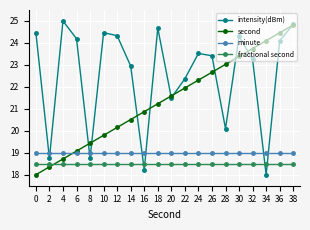

True or false: intensity(dBm) and minute cross at least once.

True